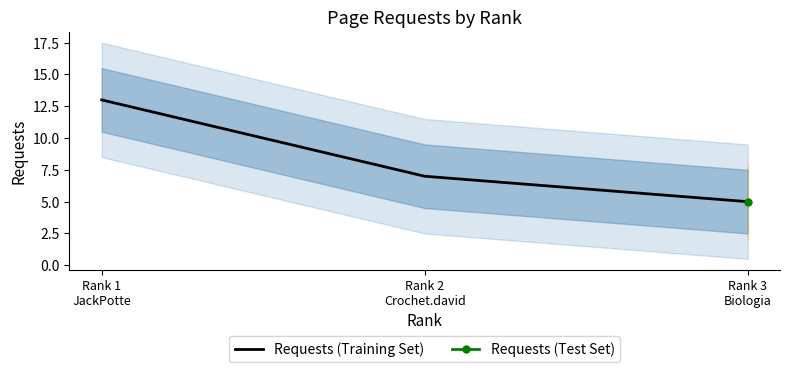

What is the label of the 1st point from the left?

Rank 1
JackPotte